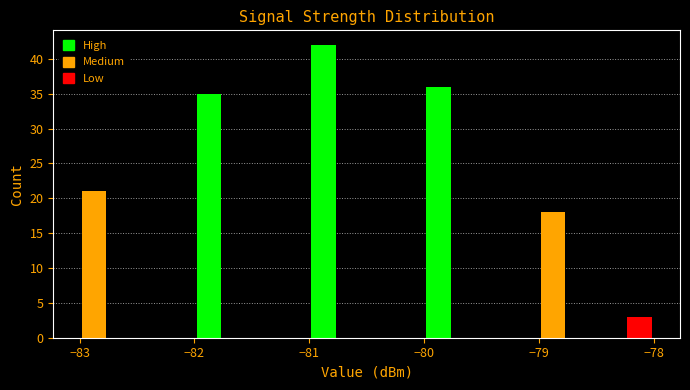

Read against the x-axis, roughly where is the centre of the tallest bar?

-80.9